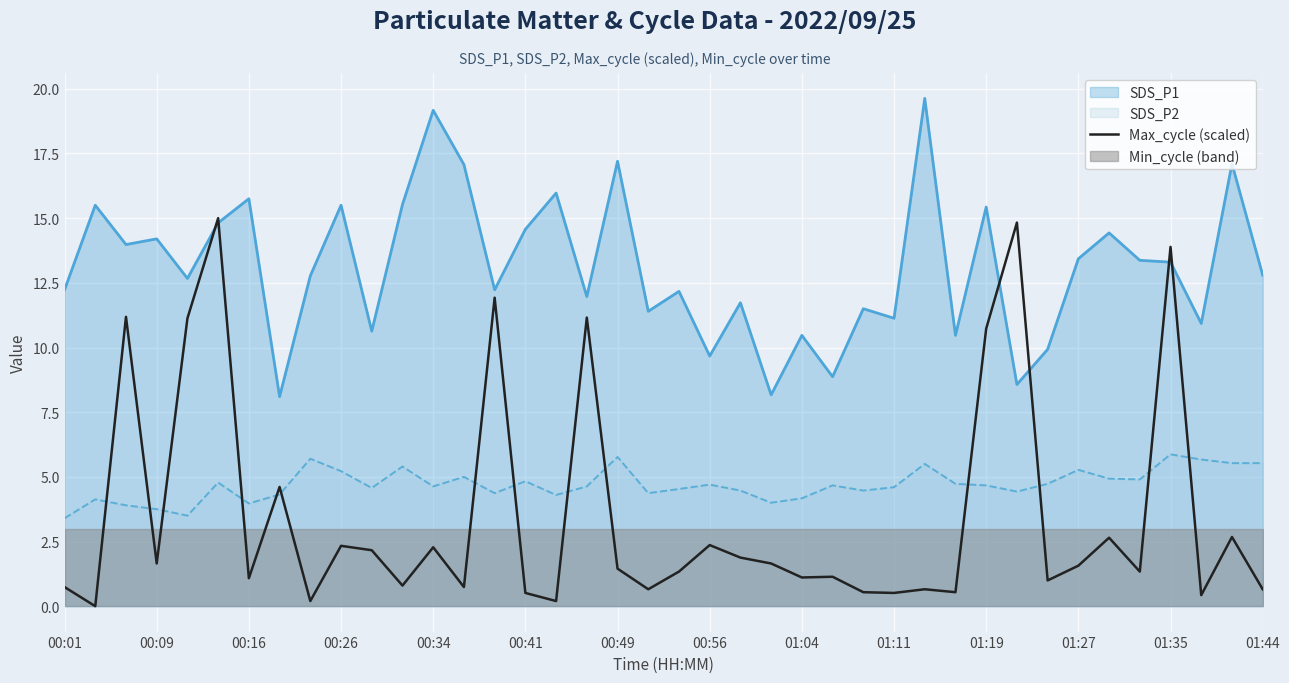

Is the value of SDS_P1 at 00:16 greater than the value of Max_cycle (scaled) at 00:34?

Yes